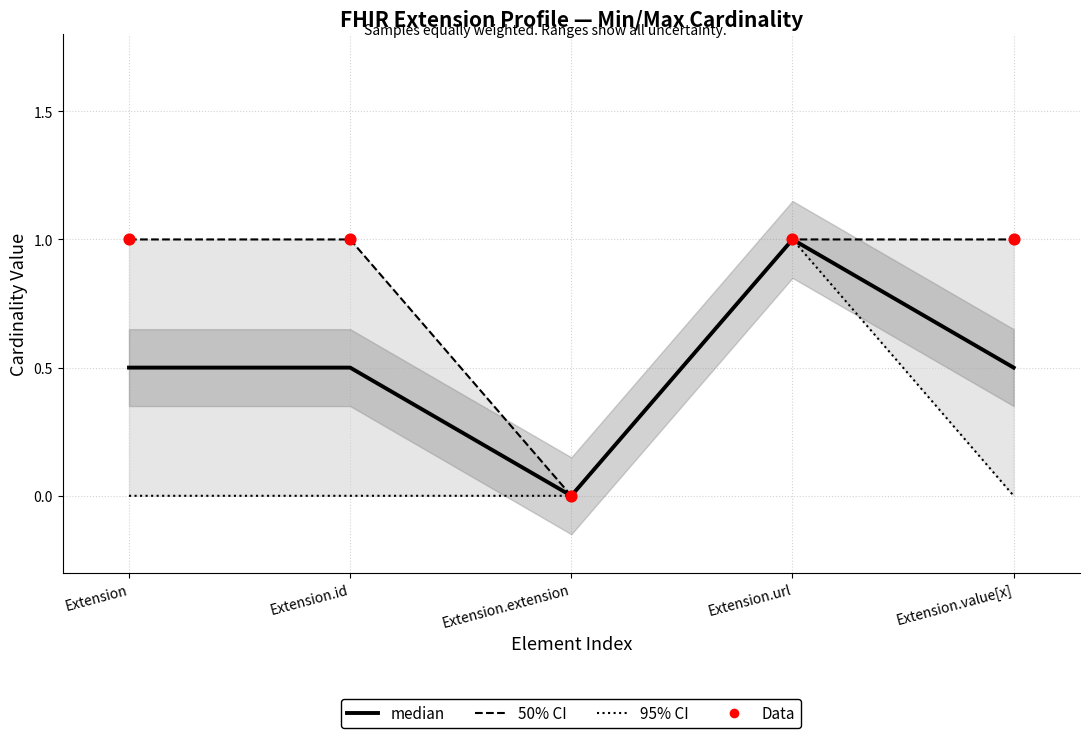

Which series contains the lowest Y value?

Max